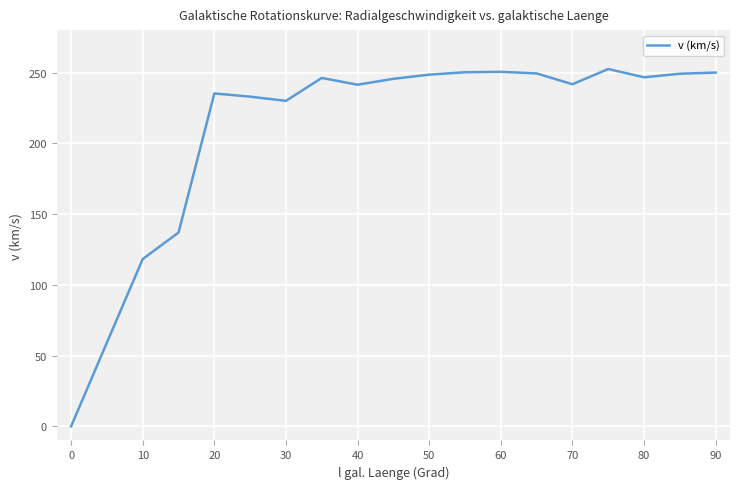

What is the greatest value displayed?

252.5